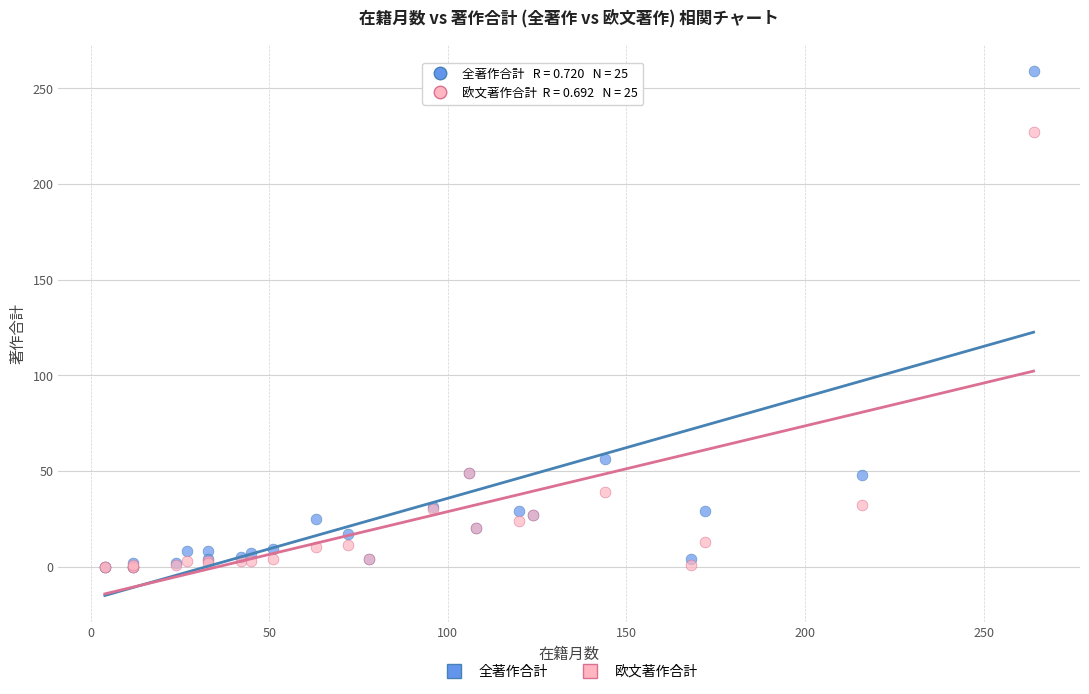

Across all series, what Y value is closest to 129?

56